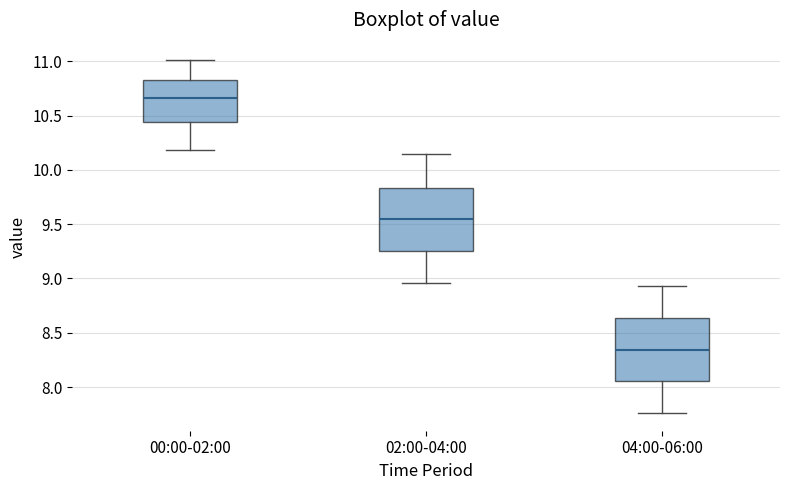

Reading left to right, read every box against the y-axis: the position of its median line, the range the box covers, and the ends of its whiskers. The values are not printed on the chart, so give them approximately, as read against the axis.

00:00-02:00: median 10.65, box 10.45 to 10.85, whiskers 10.20 to 11.00
02:00-04:00: median 9.55, box 9.25 to 9.85, whiskers 8.95 to 10.15
04:00-06:00: median 8.35, box 8.05 to 8.65, whiskers 7.75 to 8.95